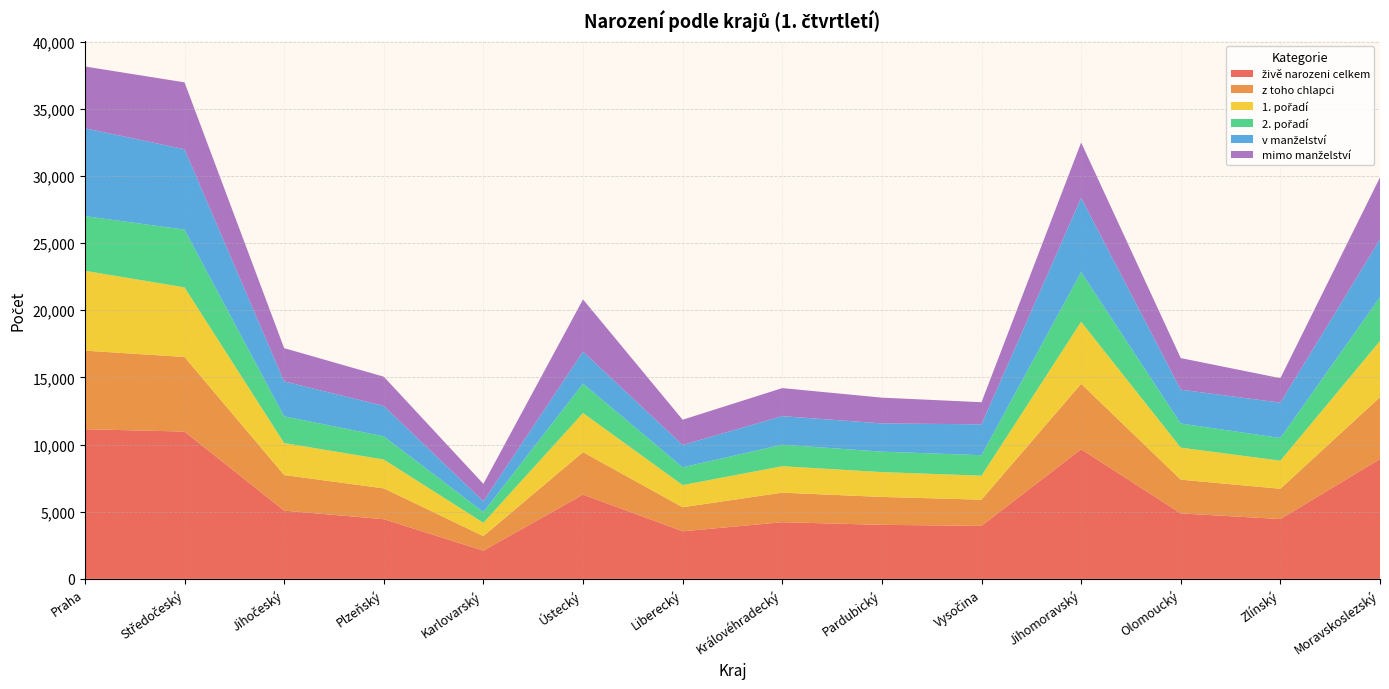

Reading left to right, what are all the values shown in this chart?

živě narozeni celkem: 11143	10966	5080	4441	2101	6272	3541	4217	4022	3945	9650	4872	4452	8920
z toho chlapci: 5850	5555	2649	2296	1084	3162	1792	2200	2078	1951	4873	2514	2256	4612
1. pořadí: 5944	5181	2382	2148	991	2915	1648	1970	1850	1786	4618	2386	2091	4181
2. pořadí: 4069	4299	1987	1728	796	2185	1326	1599	1520	1525	3697	1794	1689	3259
v manželství: 6544	5986	2604	2262	802	2385	1659	2130	2105	2296	5527	2521	2632	4308
mimo manželství: 4599	4980	2476	2179	1299	3887	1882	2087	1917	1649	4123	2351	1820	4612